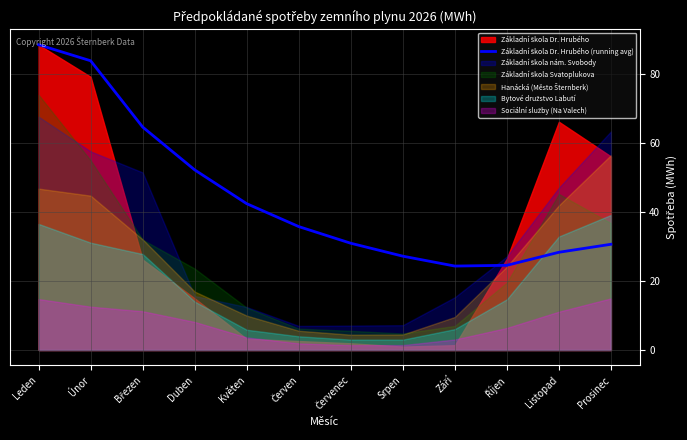

What is the difference between the maximum and minimum values?

64.2